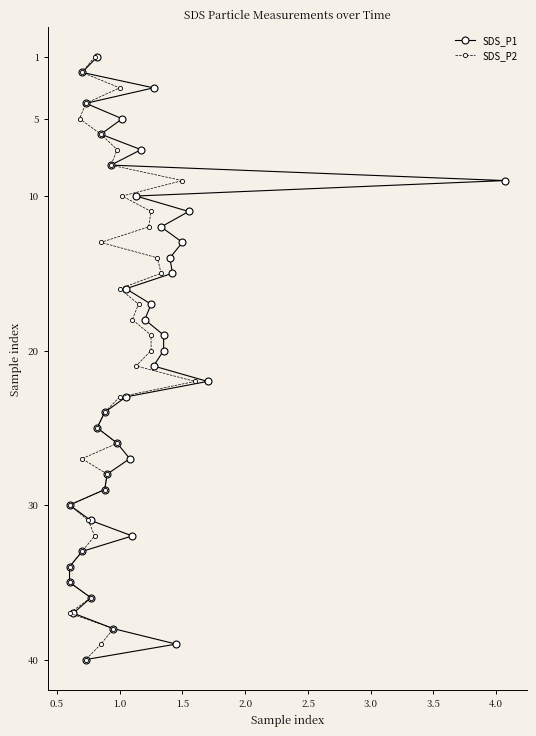

True or false: SDS_P1 and SDS_P2 cross at least once.

False